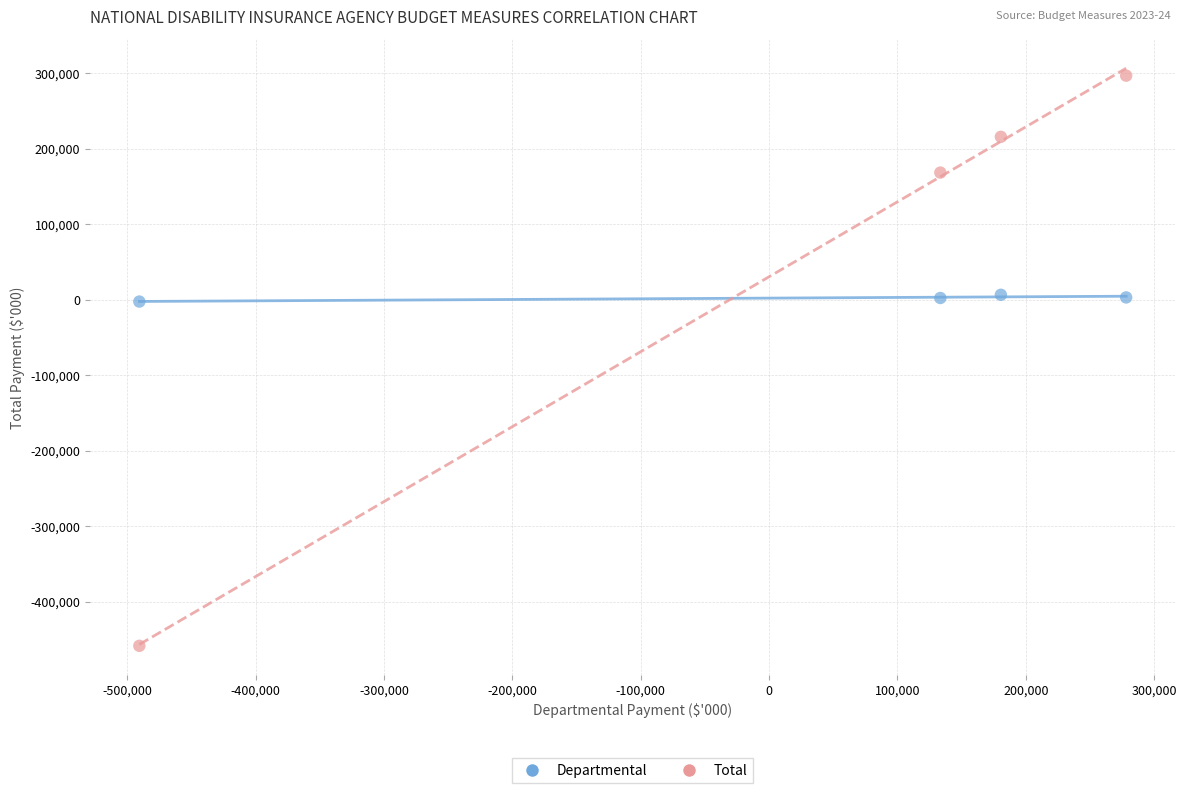

Across all data points, what is the average Y value?

28943